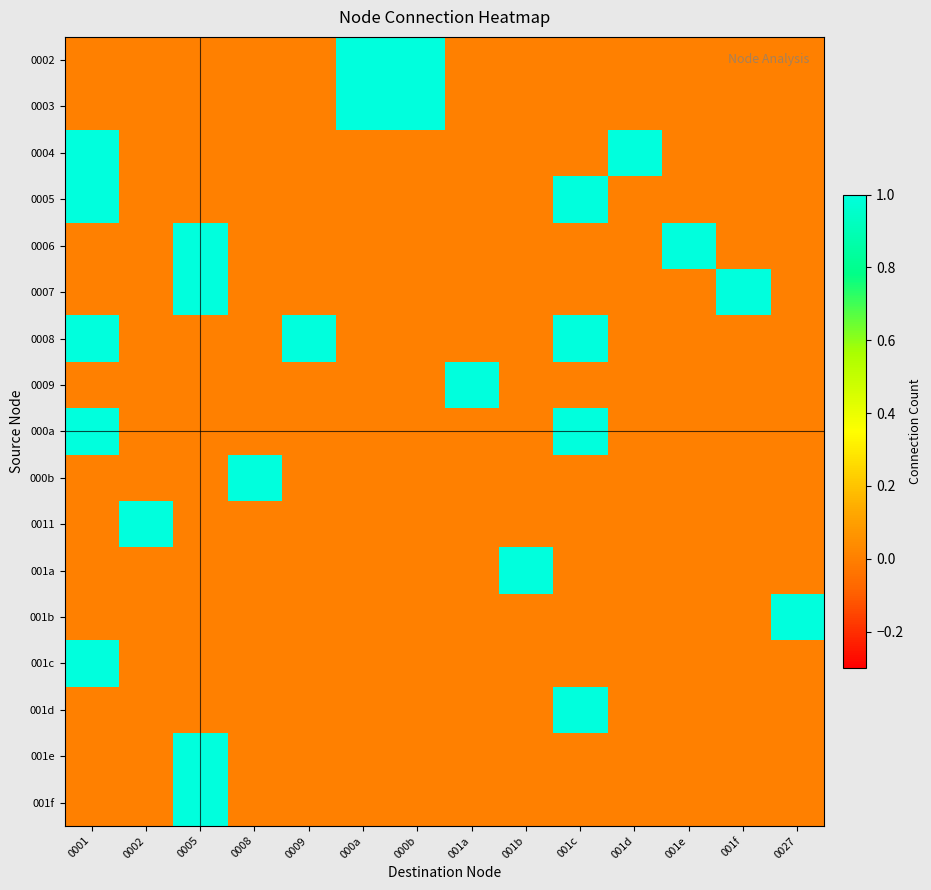

Which series has the widest spread of values?

0002